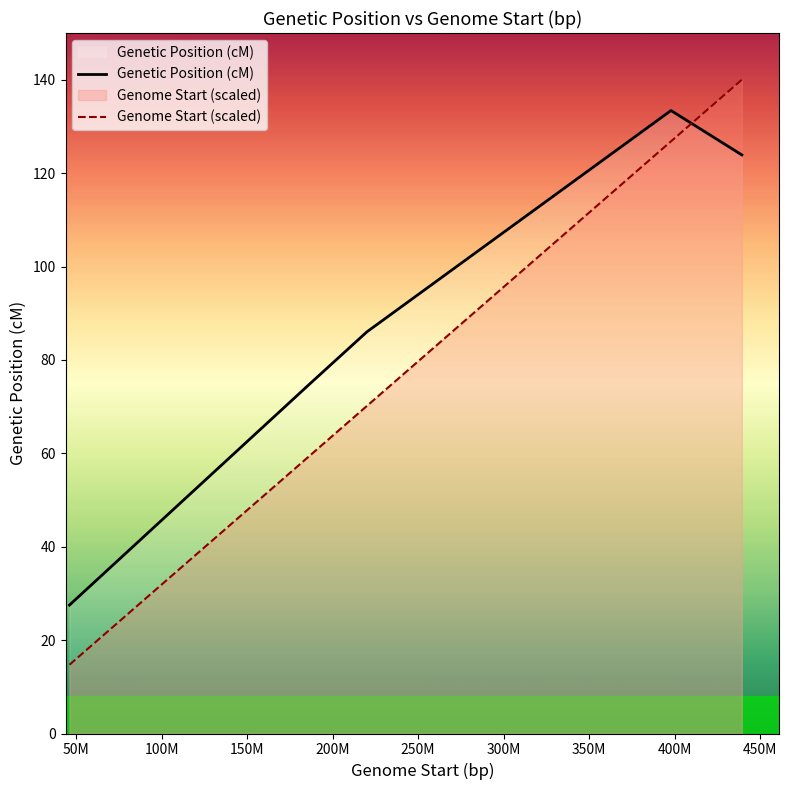

Which series ends up on top after the final intersection of Genetic Position (cM) and Genome Start (scaled)?

Genome Start (scaled)